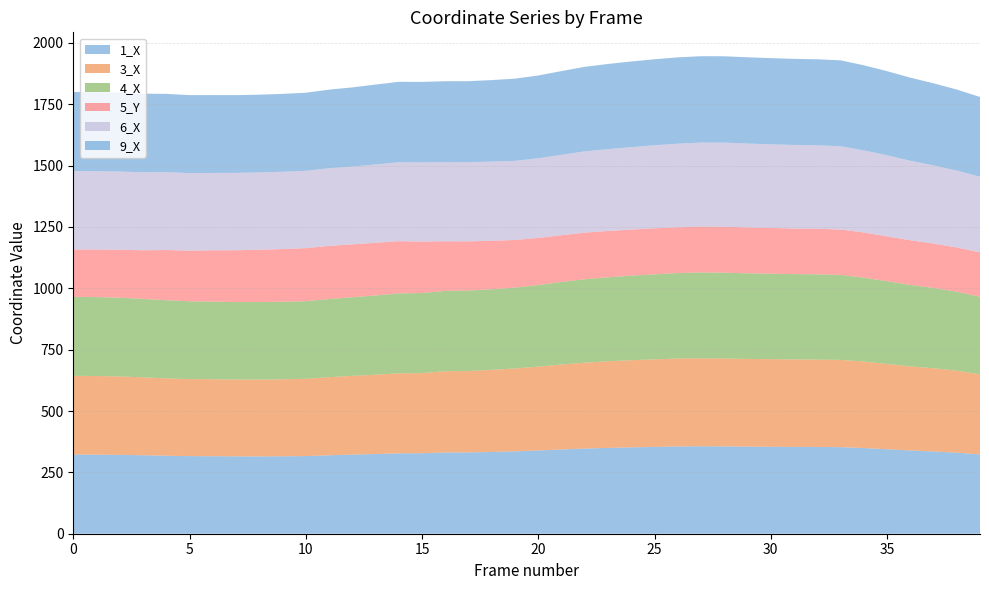

Reading left to right, extract all data points from this chart.

1_X: 322.6	322.3	321.4	319.8	317.8	316.3	315.9	315.3	315.2	315.6	316.4	319.6	322.4	324.8	327.6	328.0	331.0	331.4	333.2	335.7	339.2	343.4	347.1	349.9	352.1	353.8	355.6	356.3	355.8	354.9	354.4	353.9	353.5	352.8	349.1	344.3	339.3	335.3	330.3	323.3
3_X: 320.9	320.5	319.5	317.4	315.3	313.8	313.7	313.0	313.1	313.8	314.9	318.3	321.1	323.1	326.0	326.5	331.3	331.5	334.6	337.6	341.7	346.2	350.0	353.0	355.1	356.7	358.3	358.6	358.1	357.3	357.0	356.4	356.1	355.6	352.6	347.3	342.5	339.2	334.2	326.3
4_X: 321.8	321.6	321.0	319.8	318.5	317.1	316.3	316.1	315.9	315.9	316.3	318.4	320.4	323.1	325.8	326.4	327.3	328.0	328.3	329.8	332.5	336.3	339.9	342.1	344.6	346.6	348.5	349.8	349.8	349.0	348.3	347.8	347.4	346.3	341.8	337.6	332.2	327.1	321.9	316.2
5_Y: 193.2	193.8	195.3	197.9	204.6	206.2	209.0	210.8	213.1	214.7	216.2	216.8	215.4	214.6	212.6	209.8	202.2	200.3	197.9	193.8	192.2	190.4	190.1	188.7	187.5	187.5	186.5	187.1	187.3	187.0	186.2	185.6	185.6	185.0	184.1	182.7	181.9	180.7	180.4	180.7
6_X: 319.4	319.2	318.7	317.9	317.2	316.1	315.3	315.3	315.1	315.1	315.3	316.2	317.0	319.2	321.7	322.5	322.2	322.6	322.4	322.7	324.4	327.6	331.2	333.4	336.1	338.4	340.5	342.2	342.7	341.9	341.1	340.6	340.3	339.4	334.4	330.5	324.0	318.5	313.0	308.4
9_X: 322.4	322.3	321.7	320.4	319.1	317.9	317.4	316.9	316.8	317.3	318.1	320.4	322.6	325.7	327.9	328.0	329.8	330.4	332.2	335.0	337.5	341.4	344.4	347.3	349.0	350.5	351.9	352.0	352.0	351.5	351.2	350.9	350.6	350.2	347.0	342.7	338.7	334.9	330.4	325.0